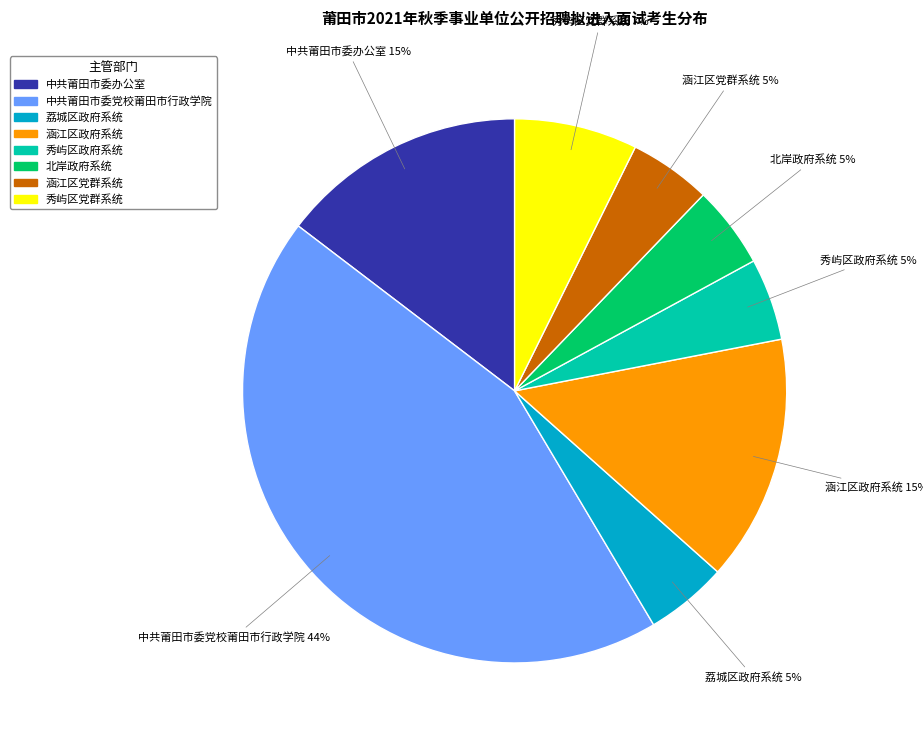

To the nearest percent, what percentage of the pie is 北岸政府系统?

5%